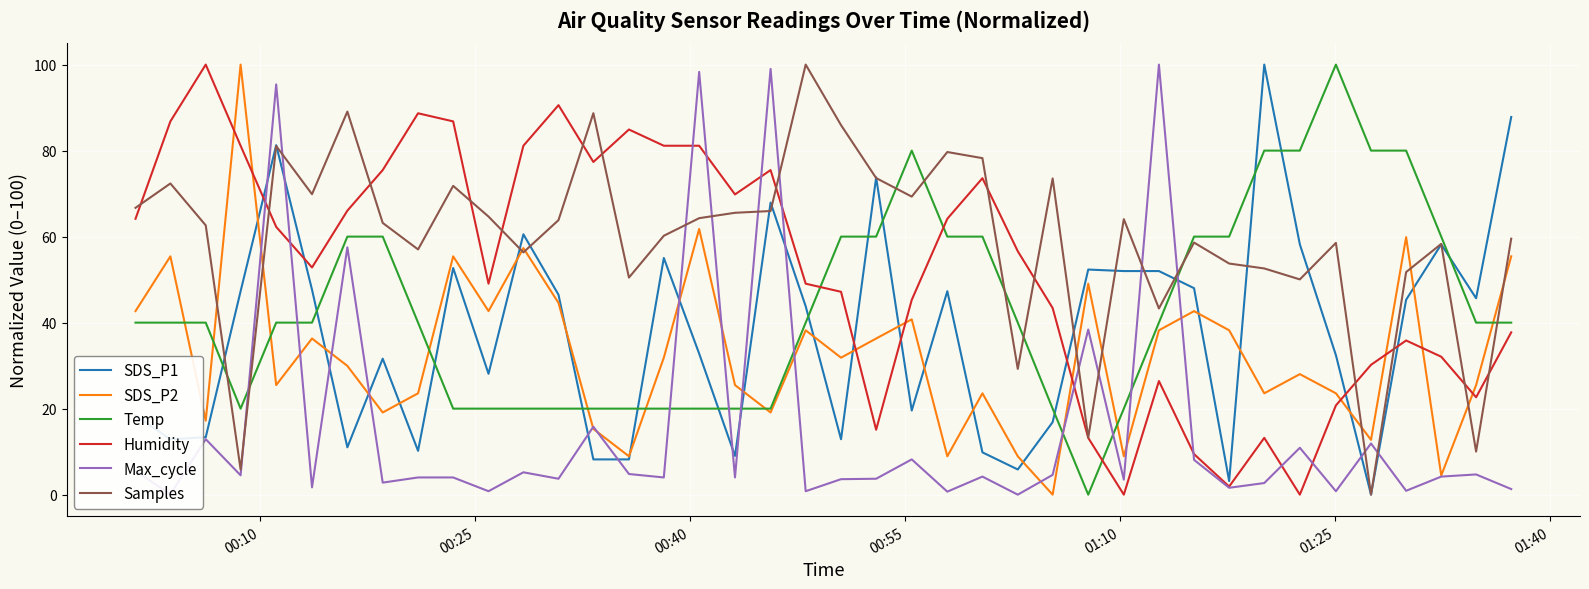

Which series has the largest total across all categories?

Samples